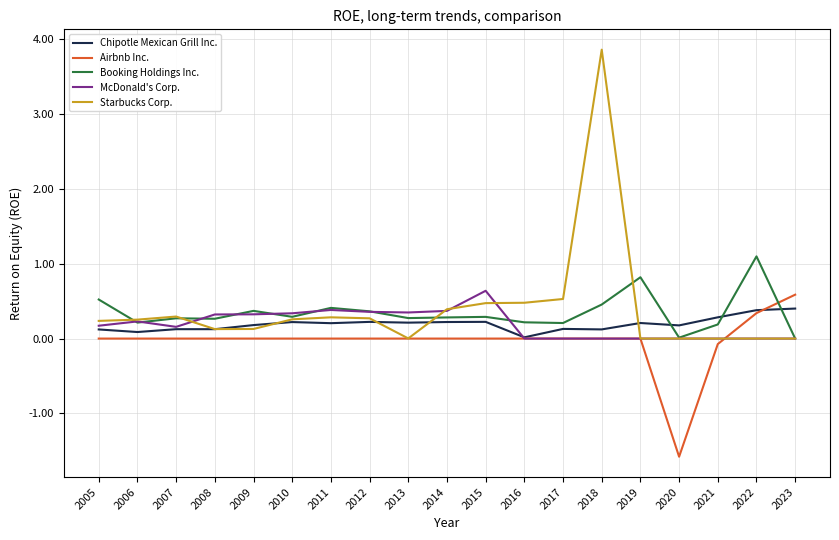

Count the McDonald's Corp. values in the range 0 to 1.

19